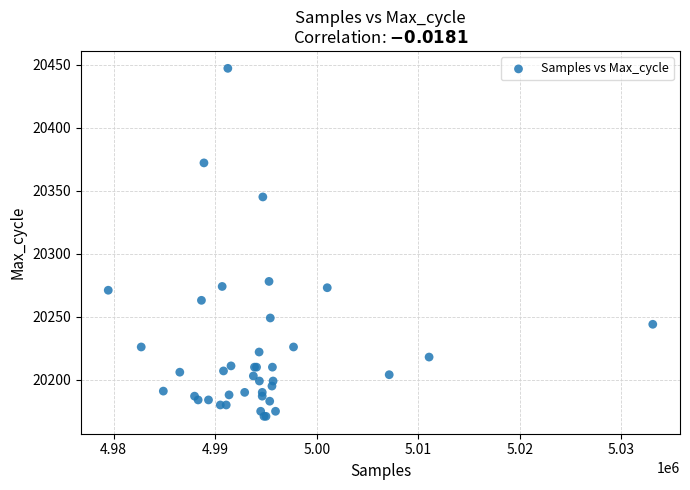

What Y value in the scatter plot is closest to 20309?

20278